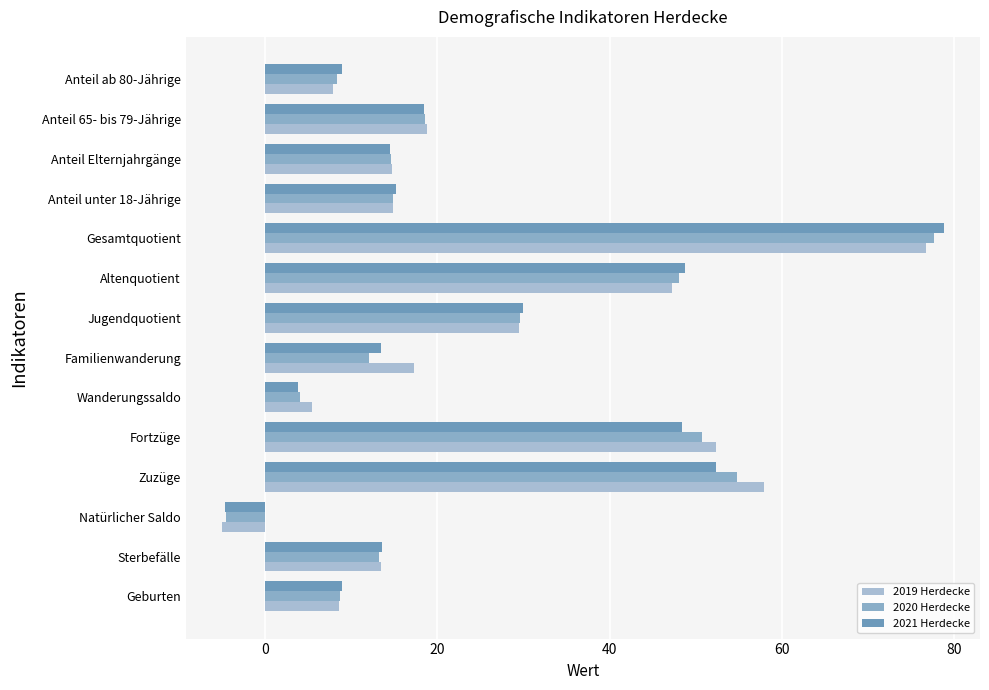

What is the value of the 2019 Herdecke bar at the 3rd from the left?

-5.0